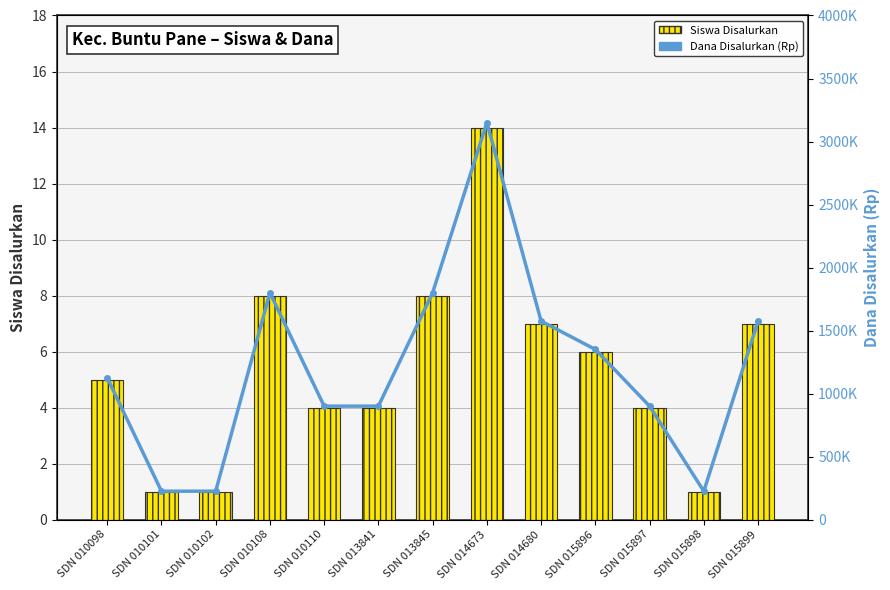

Where is Siswa Disalurkan nearest to the value 7?

SDN 014680